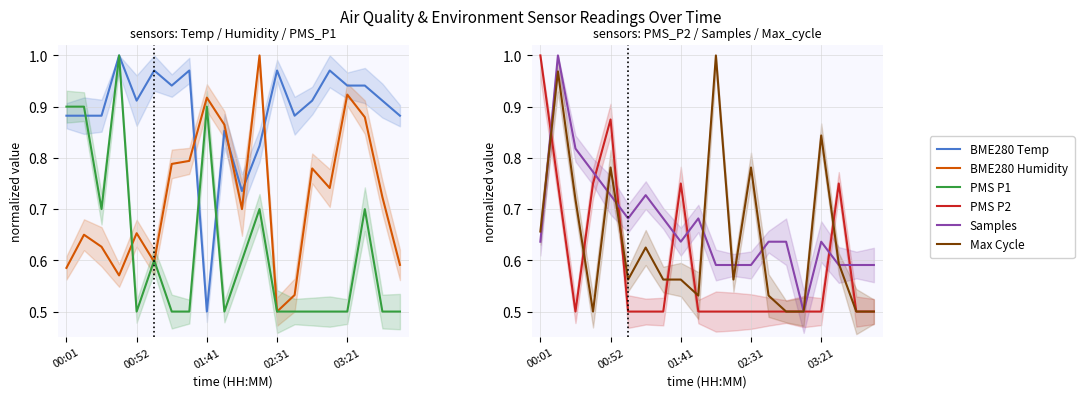

What is the approximate value of PMS P1 at 6?

0.5